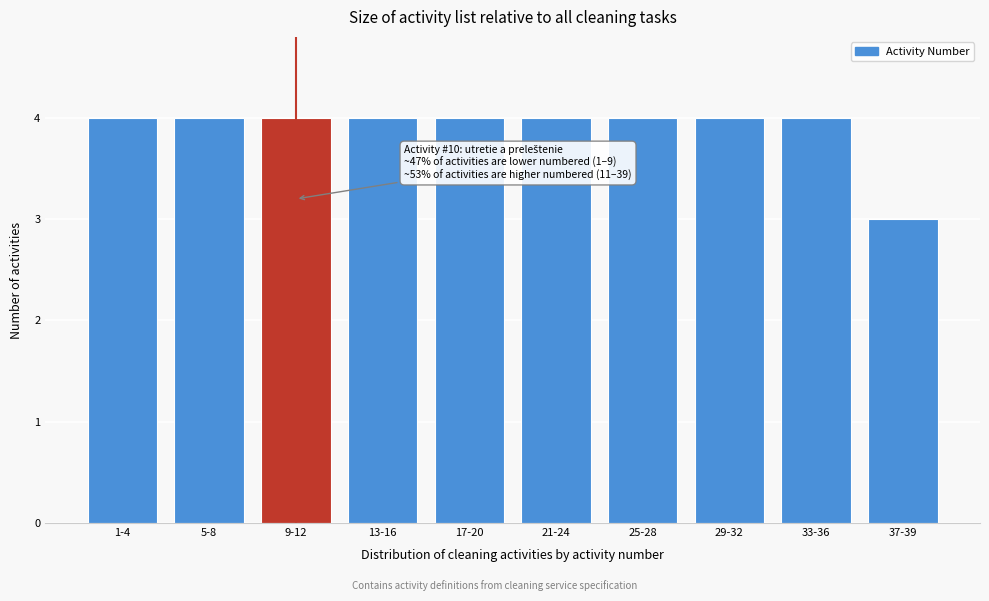

Reading left to right, transcribe all the data shown in this chart.

4	4	4	4	4	4	4	4	4	3